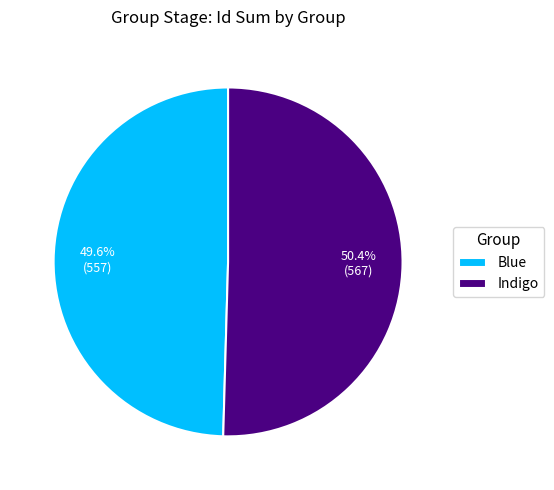

Which has a higher value, Blue or Indigo?

Indigo